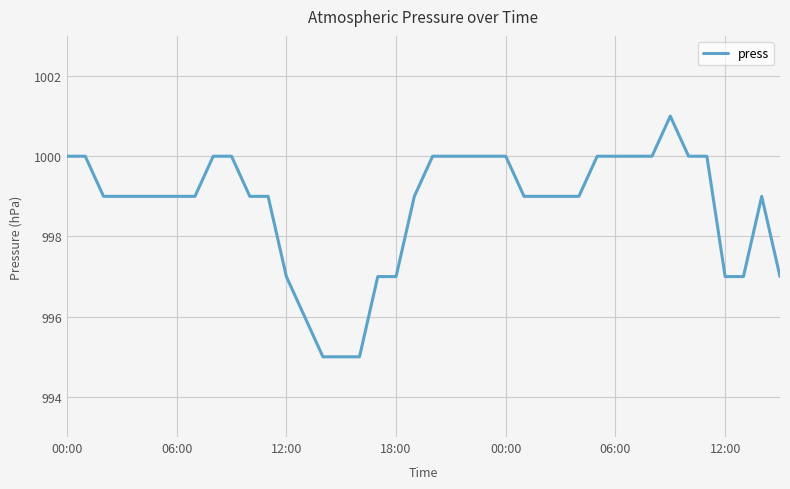

What is the smallest value displayed?

995